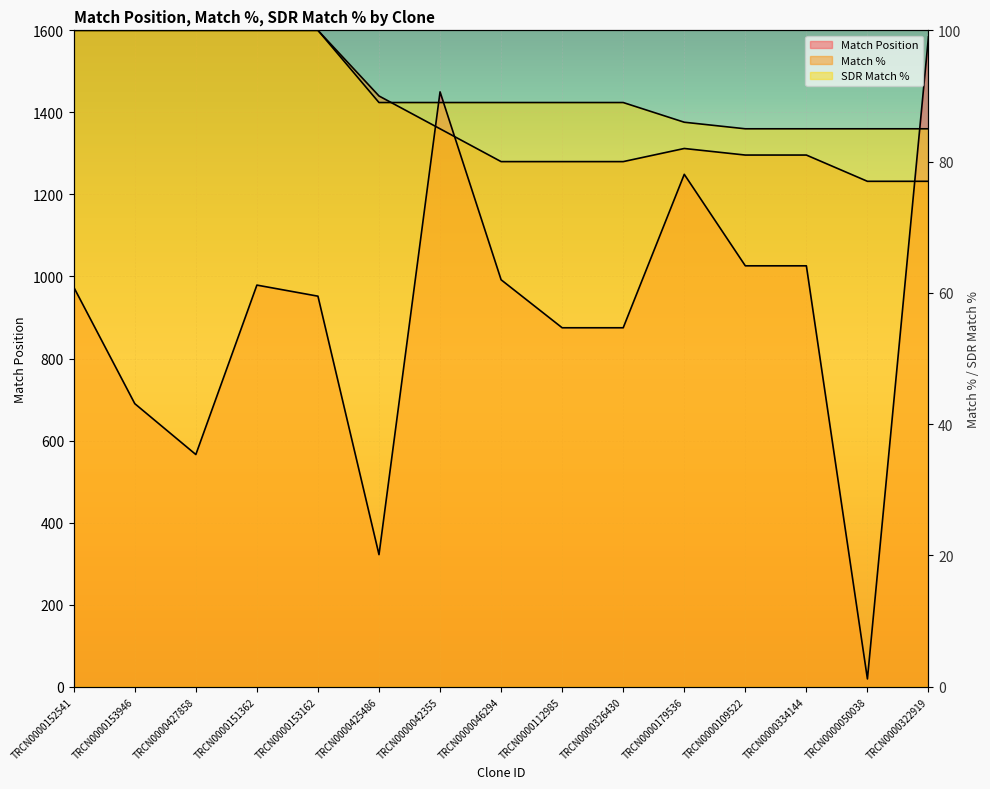

Is it true that Match % equals 860 at TRCN0000326430?

False